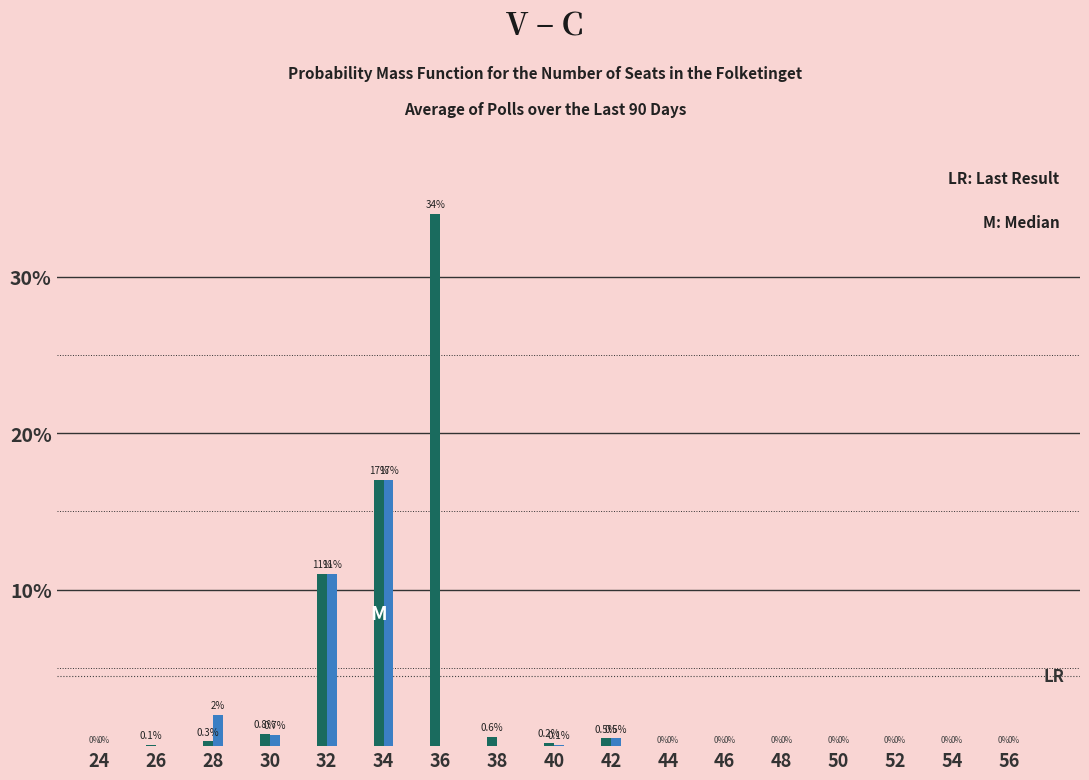

What is the total value across all series at 34?

34.0